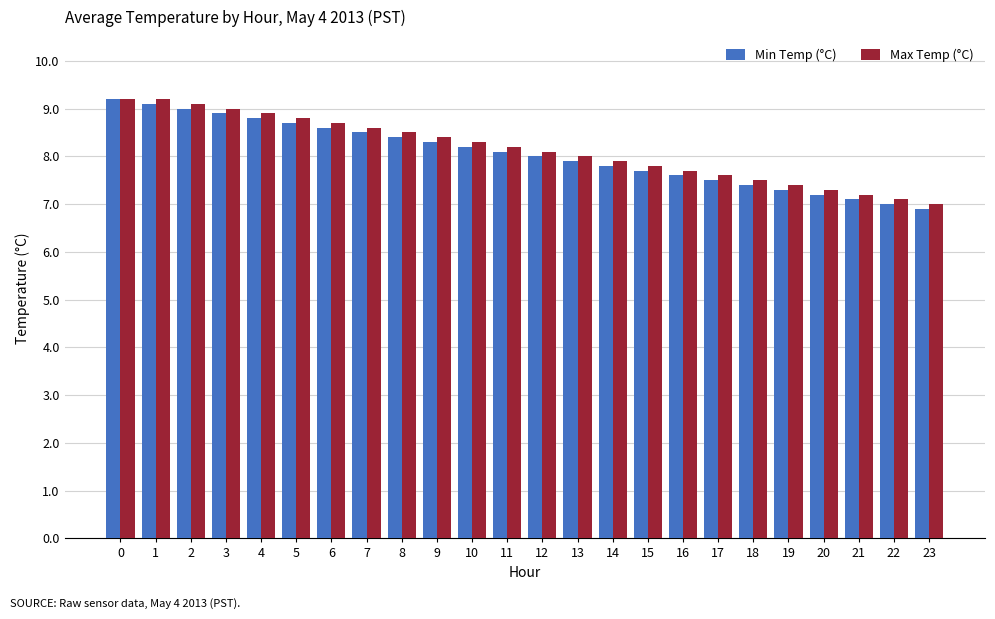

The Max Temp (°C) series shows 5.2 at 3. True or false?

False